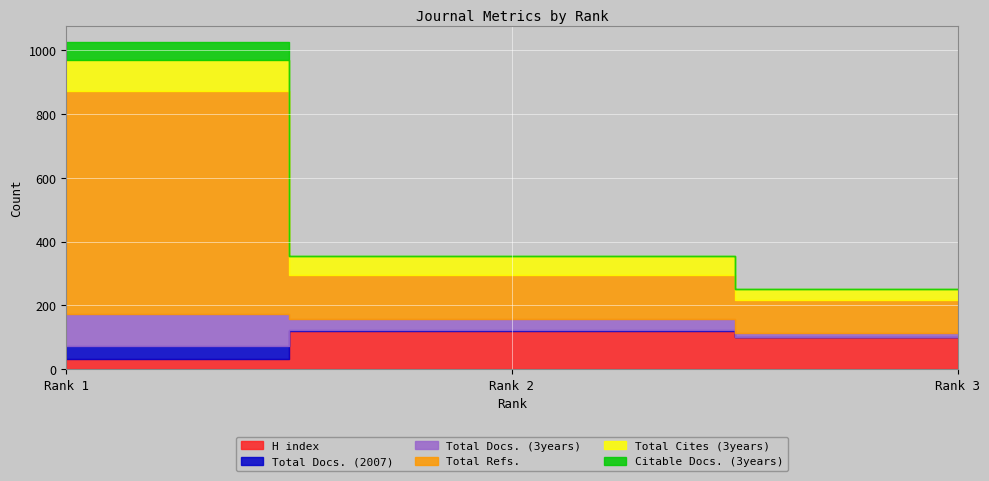

At which label is Total Docs. (3years) closest to 55?

Rank 2